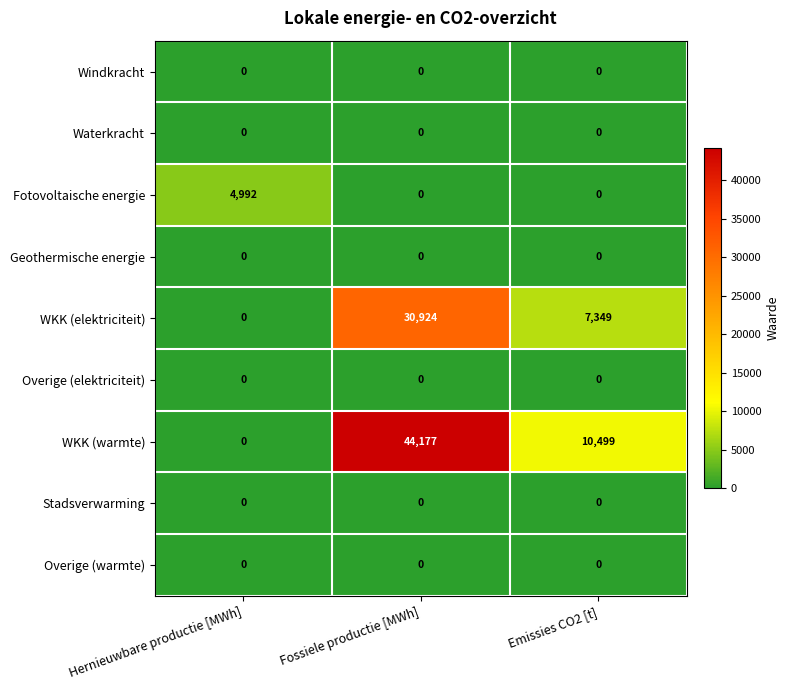

Which category has the highest value across all series?

Fossiele productie [MWh]